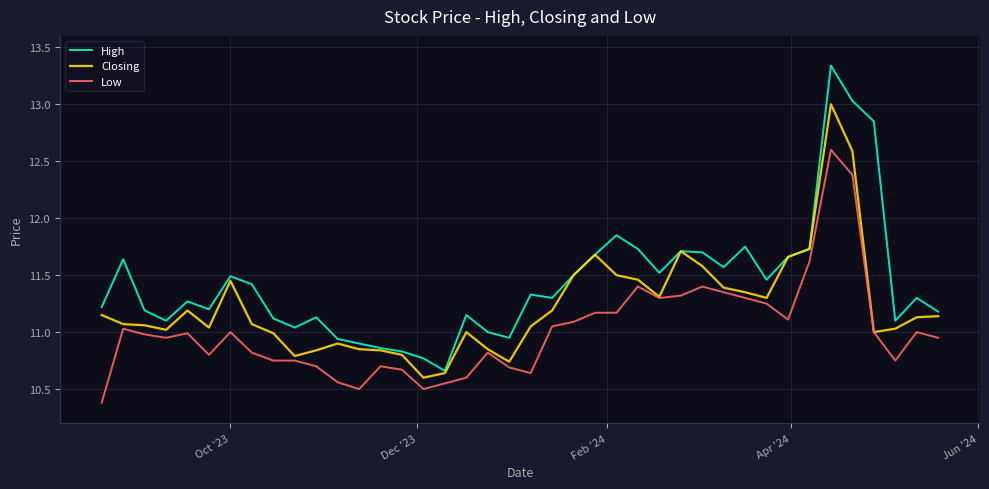

What is the highest value of the Closing series?

13.0